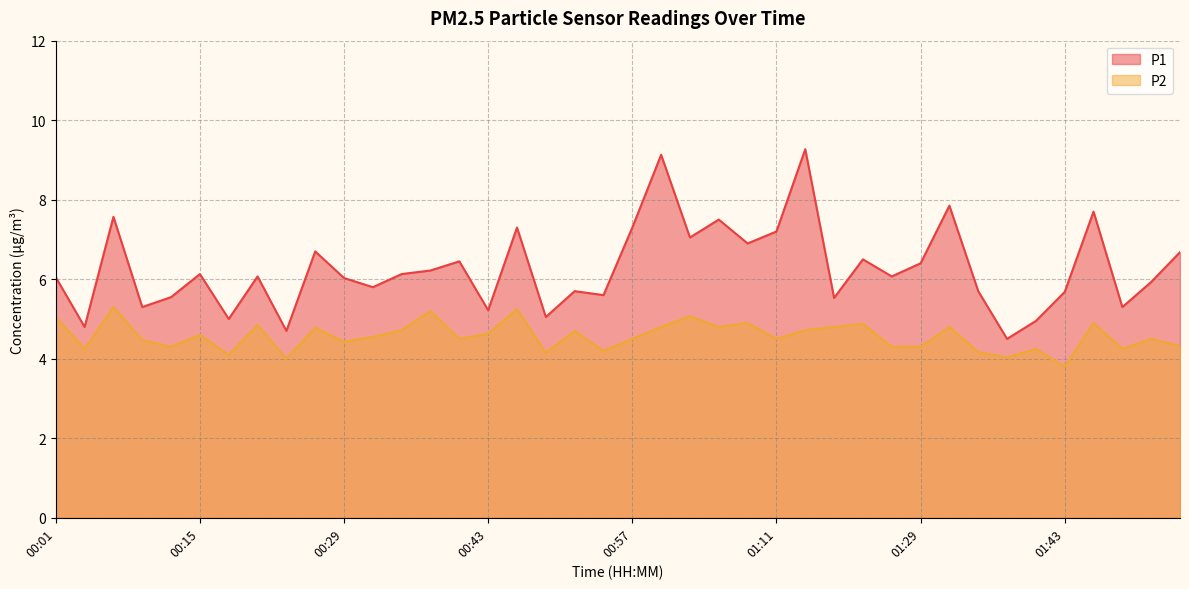

Which series changed the most between 00:23 and 01:14?

P1